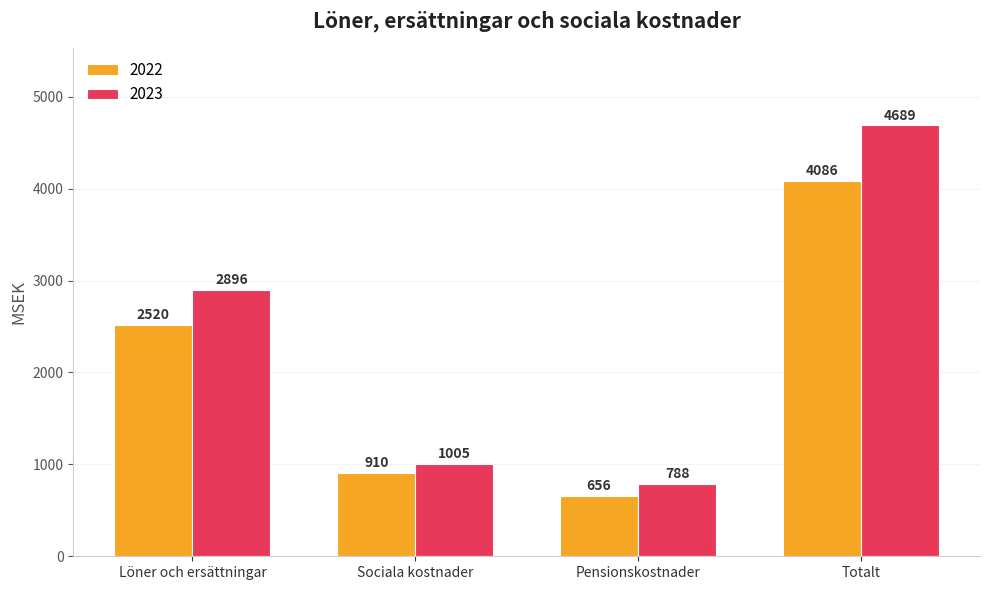

What is the minimum value for 2023?

788